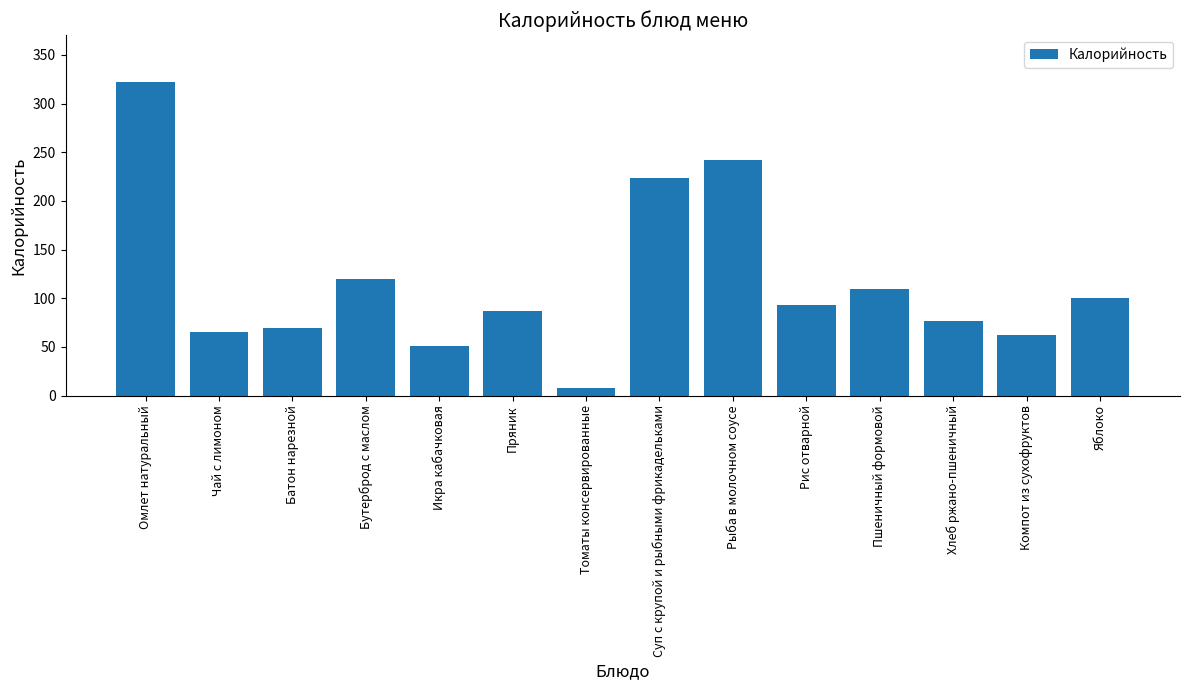

Reading left to right, transcribe all the data shown in this chart.

Омлет натуральный=322	Чай с лимоном=65	Батон нарезной=69	Бутерброд с маслом=120	Икра кабачковая=51	Пряник=87	Томаты консервированные=8	Суп с крупой и рыбными фрикадельками=224	Рыба в молочном соусе=242	Рис отварной=93	Пшеничный формовой=109	Хлеб ржано-пшеничный=77	Компот из сухофруктов=62	Яблоко=100